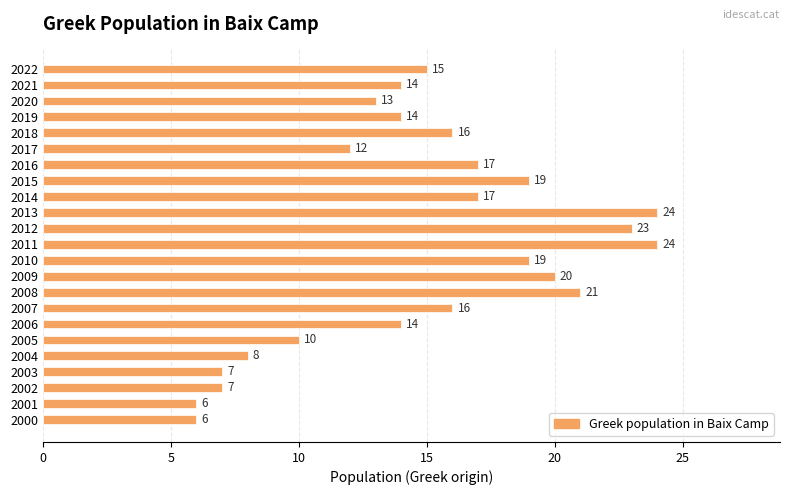

How many bars are there in total?

23